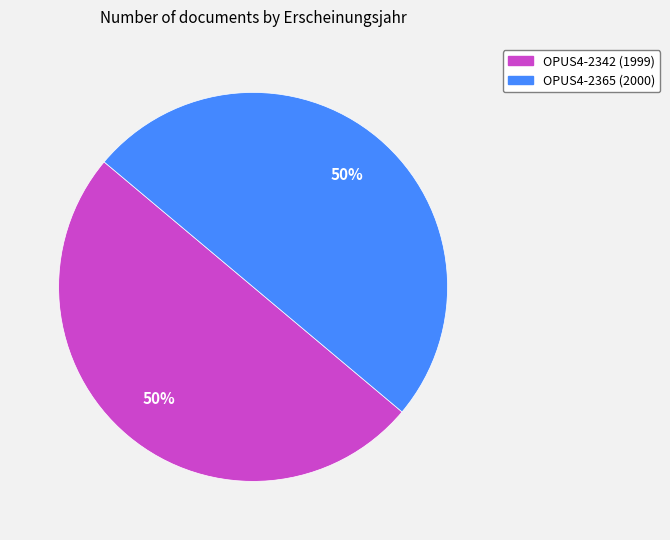

The OPUS4-2342 slice represents 50% of the pie. True or false?

True